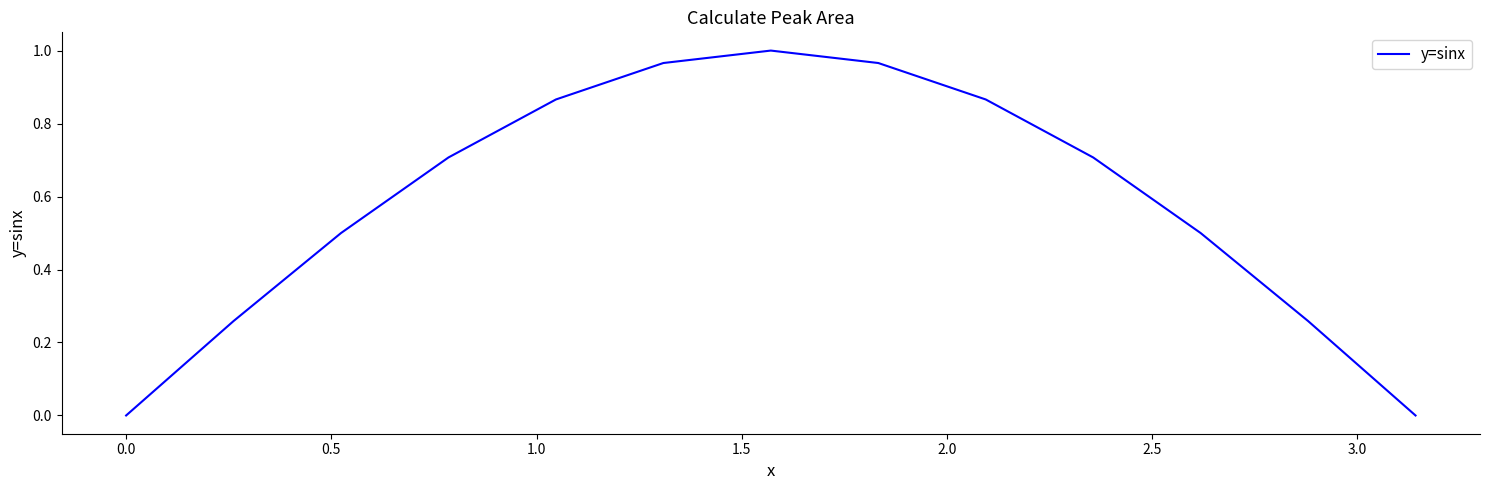

Does the chart have visible grid lines?

No